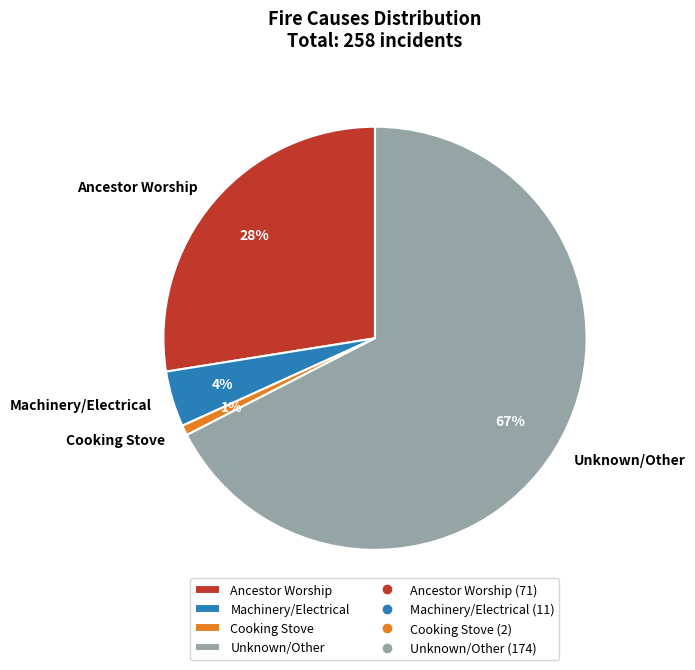

To the nearest percent, what is the difference between the Machinery/Electrical and Cooking Stove slice percentages?

3%